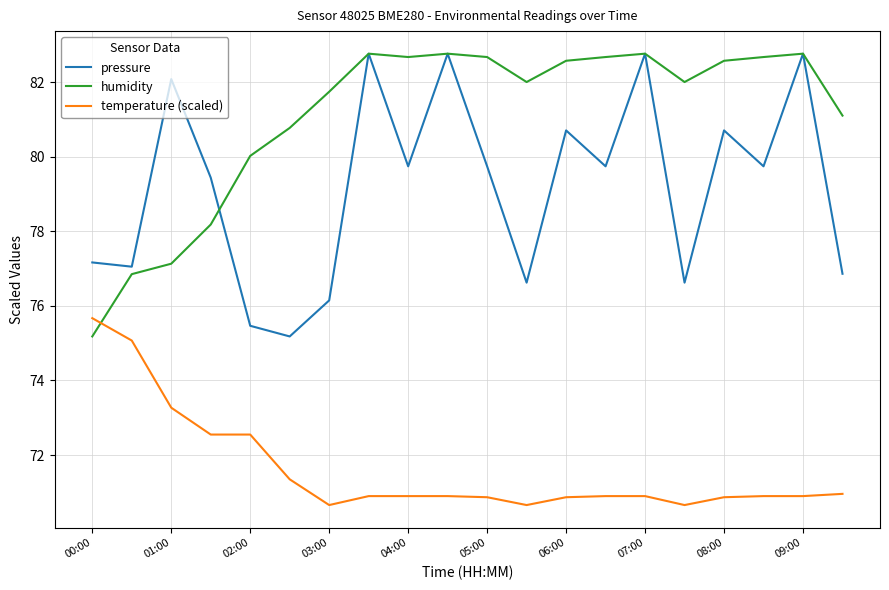

What is the minimum value for pressure?

75.2